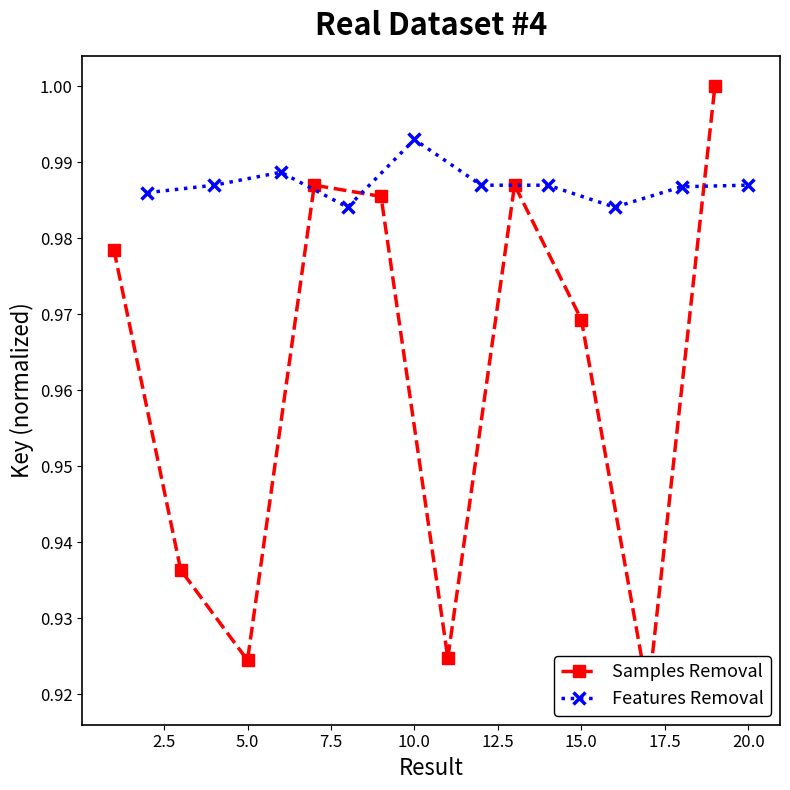

Count the Features Removal values in the range 0 to 1.

10